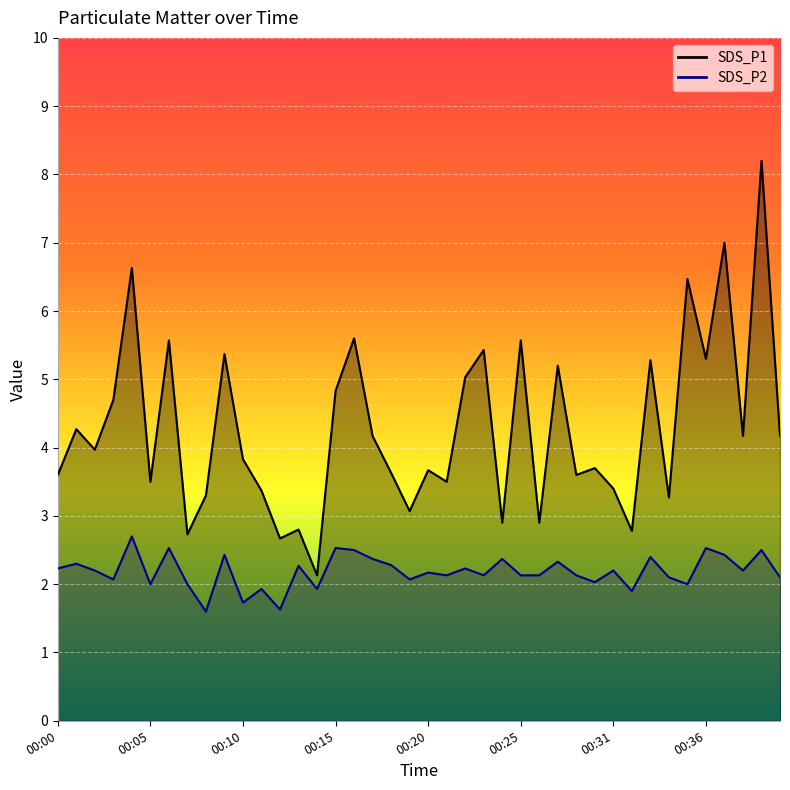

How many lines are shown in the chart?

2